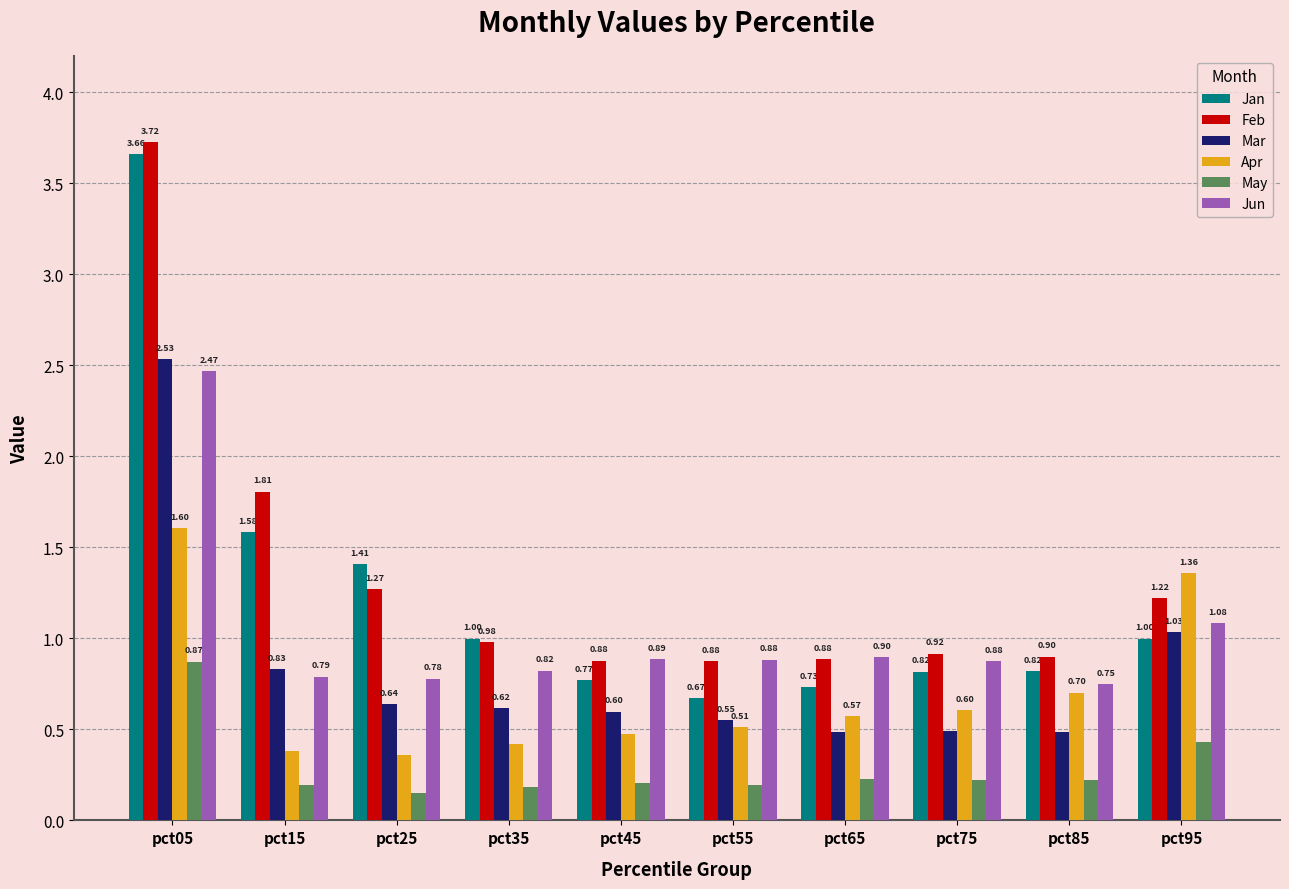

What is the difference between the maximum and minimum values in the Feb series?

2.8